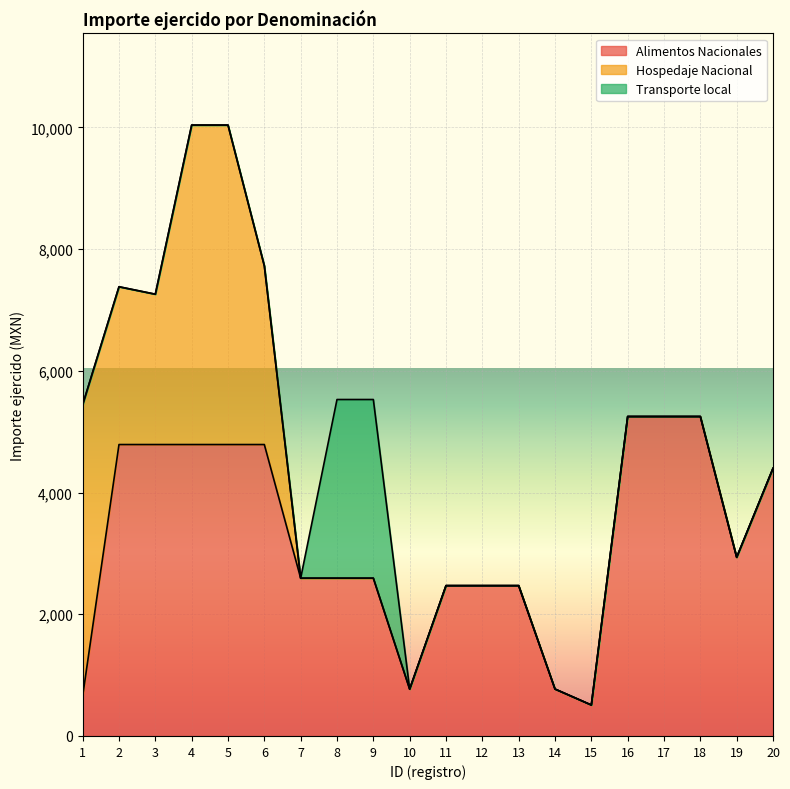

The value of Hospedaje Nacional at 4 is 8812.5. True or false?

False